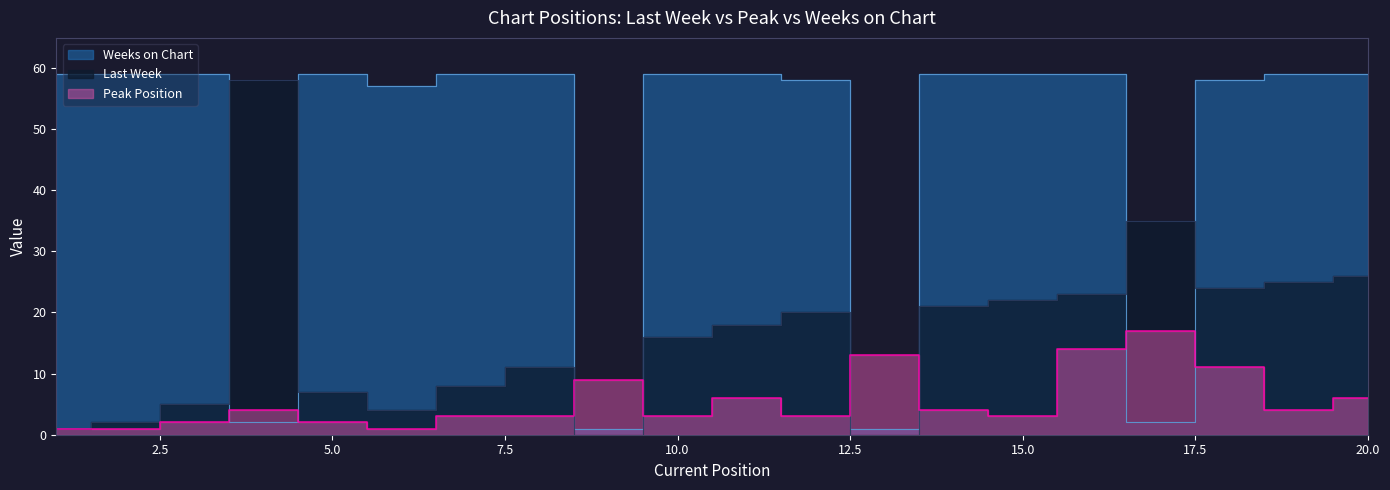

What is the sum of all Peak Position values?

110